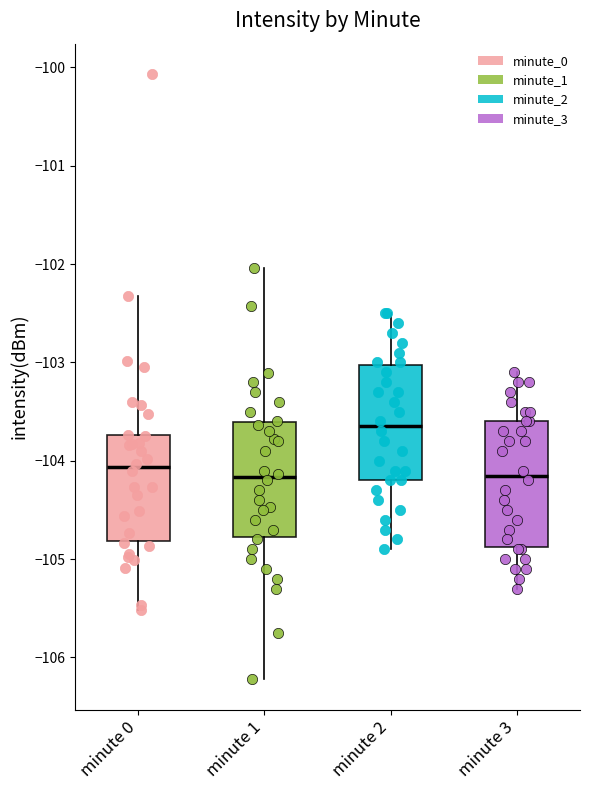

Where does the lower whisker of the box for minute 3 end on the y-axis? The values are not printed on the chart, so give them approximately, as read against the axis.

-105.3